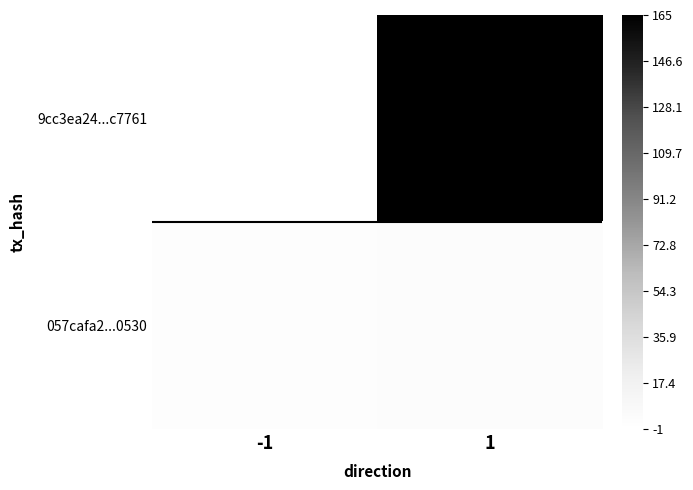

Reading right to left, list all the values displayed in this chart.

9cc3ea24...c7761: 1=165	-1=-1
057cafa2...0530: 1=3	-1=1